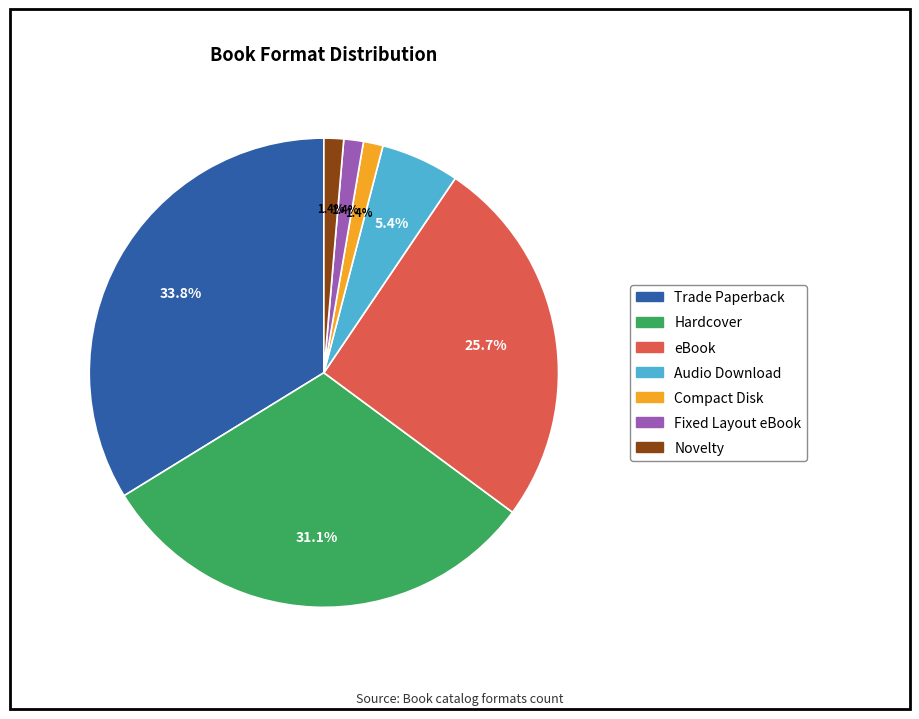

To the nearest percent, what is the combined percentage of Fixed Layout eBook and Hardcover?

32%